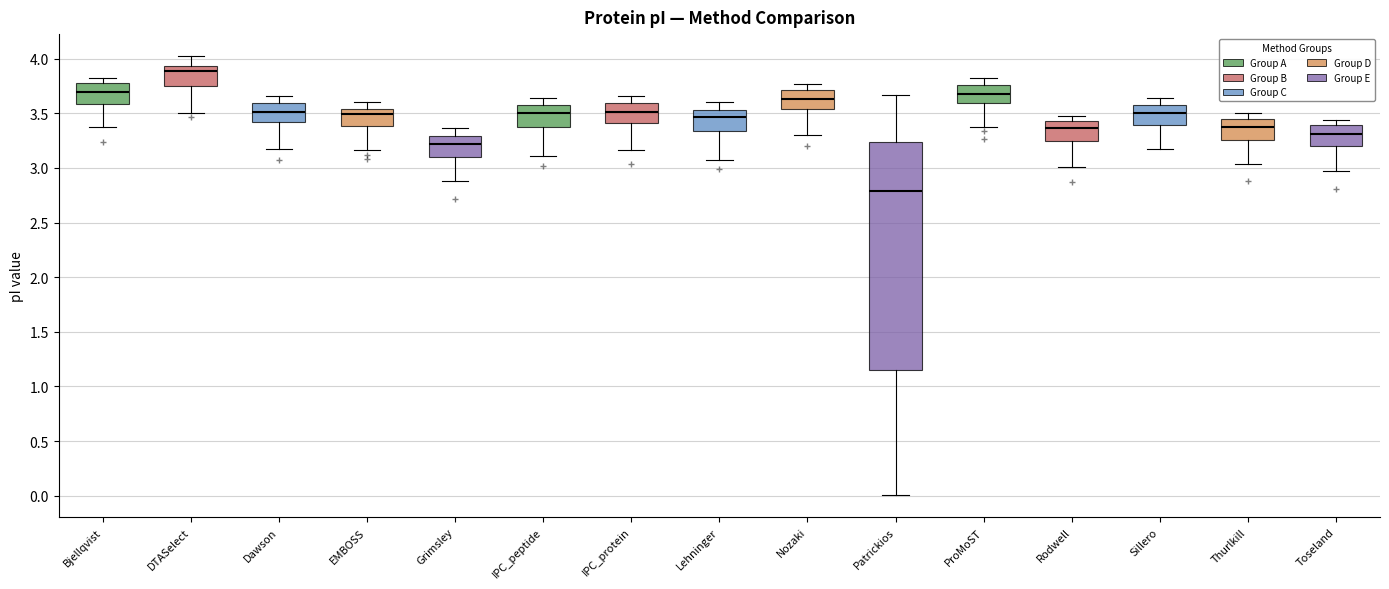

Which box's median line is the highest?

DTASelect